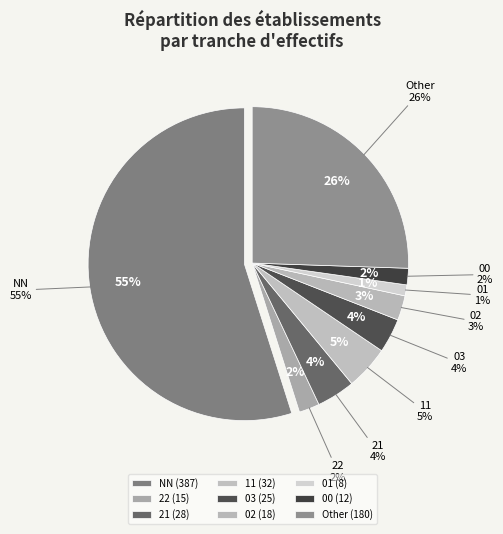

What percentage is the 02 slice, to the nearest percent?

3%